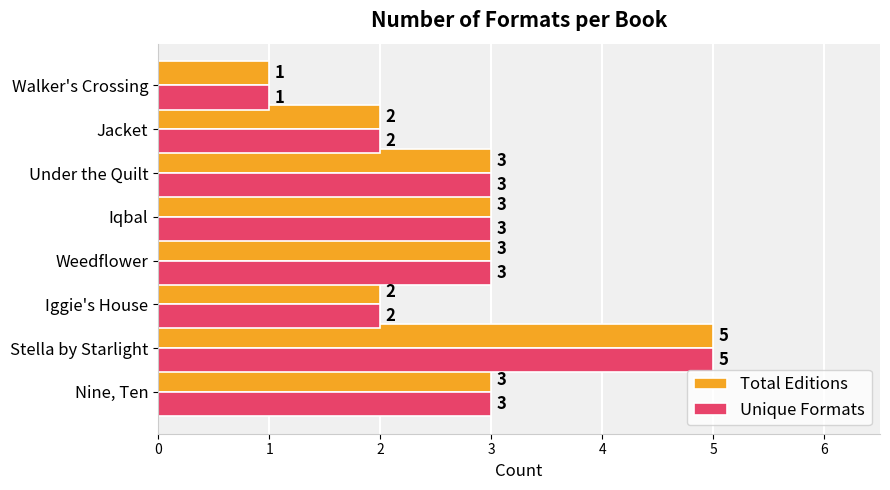

What is the sum of the Total Editions values at Iggie's House and Jacket?

4